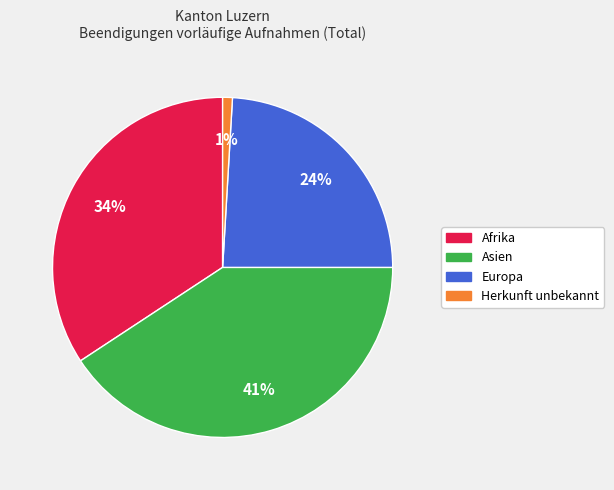

Count the number of slices in the pie.

4